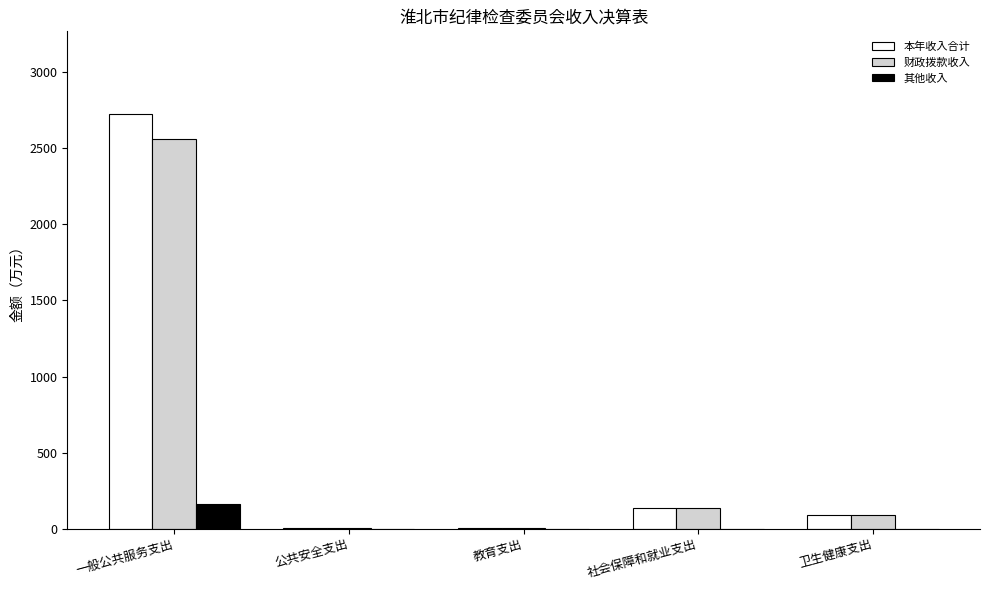

What is the sum of all 其他收入 values?

160.0